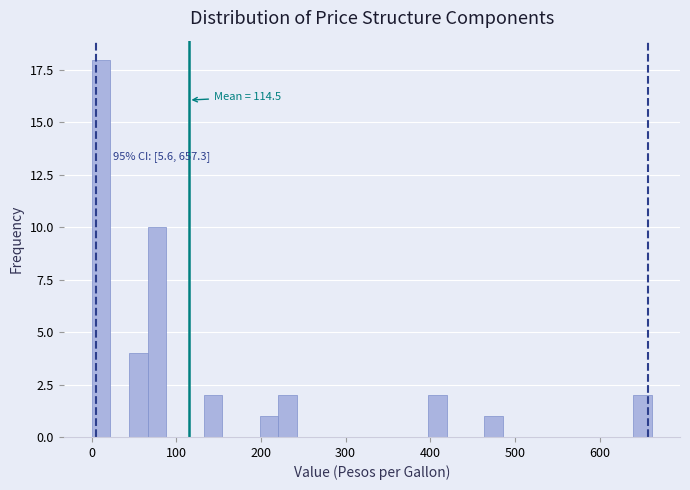

Read against the x-axis, roughly where is the centre of the tallest bar?

10